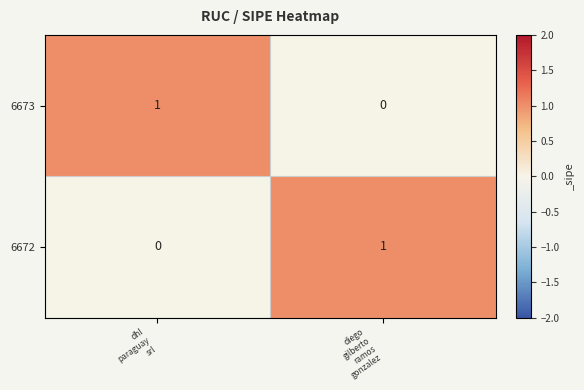

Reading left to right, what are all the values shown in this chart?

6673: 1	0
6672: 0	1